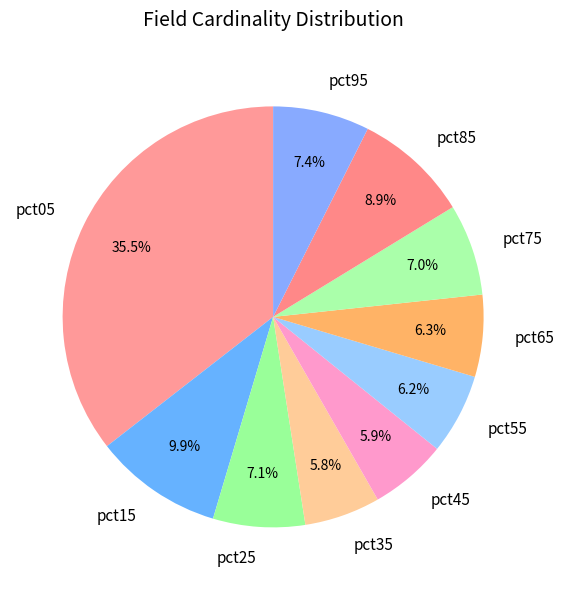

What is the total percentage of pct25 and pct35?

12.9%